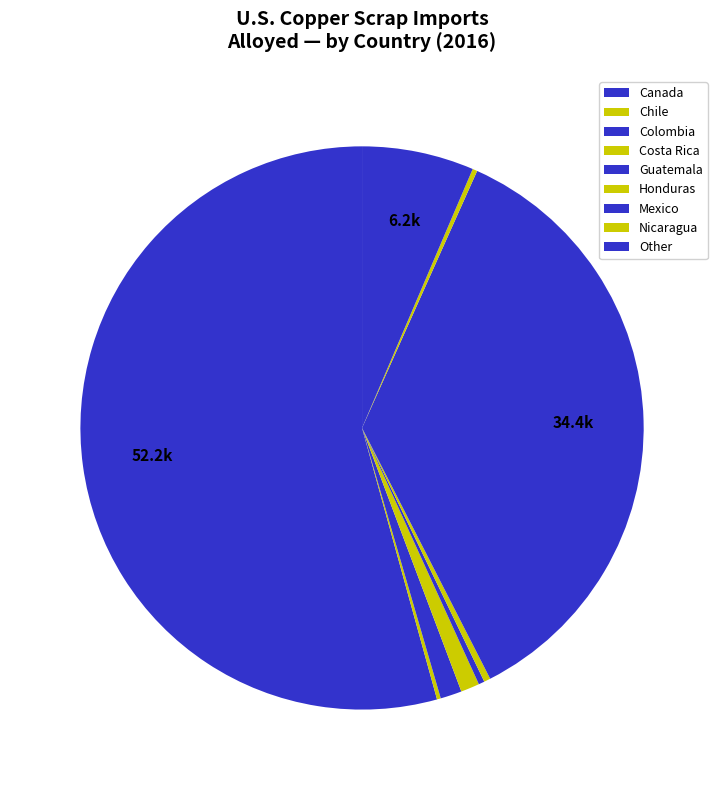

To the nearest percent, what is the combined percentage of Other and Chile?

7%